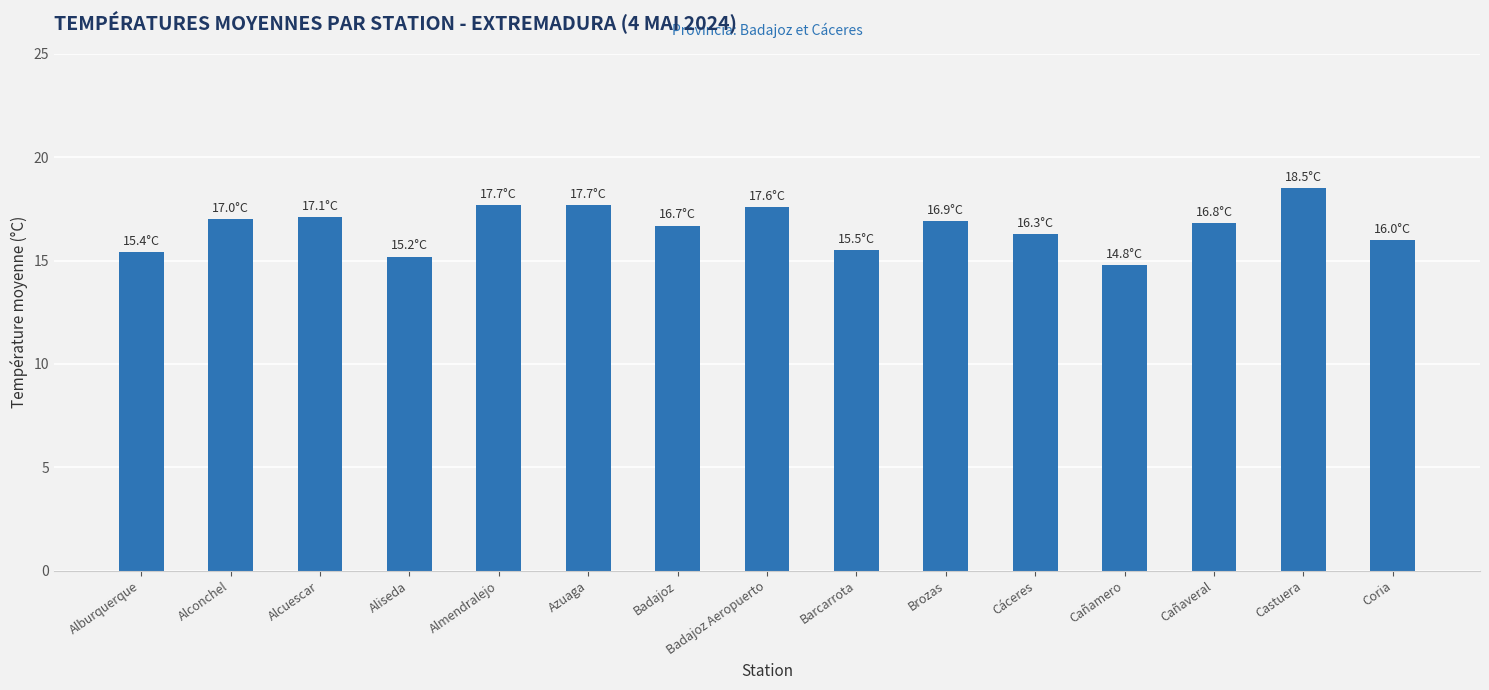

What is the change in value from Alcuescar to Almendralejo?

+0.6